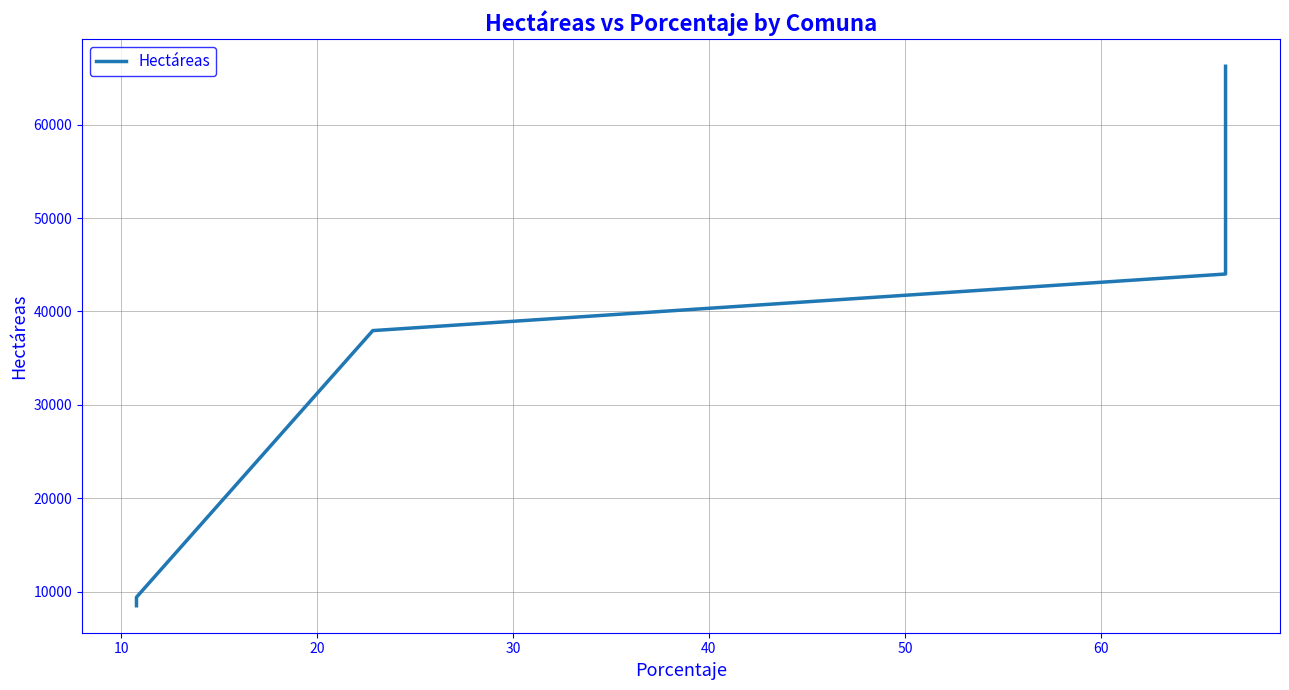

Reading left to right, transcribe all the data shown in this chart.

8499.9	9416.3	37950.4	44007.9	66245.9